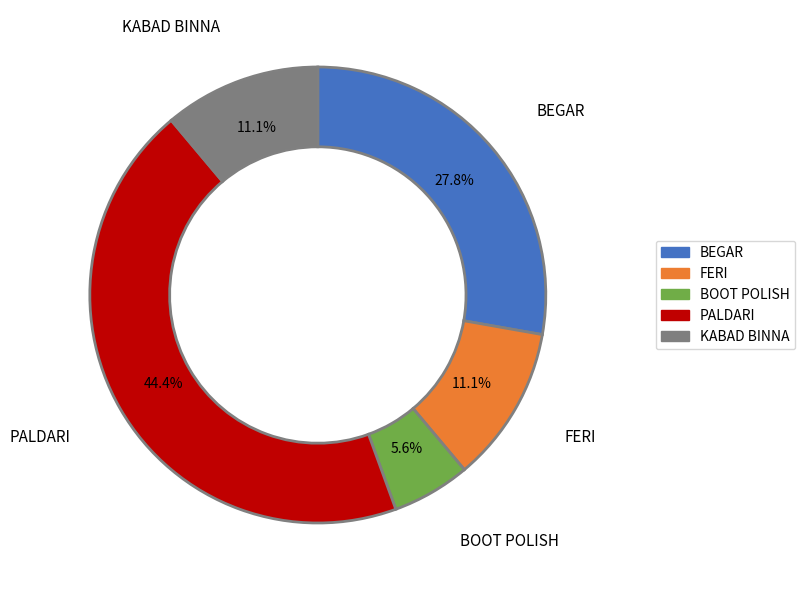

Approximately how many times larger is the value at PALDARI compared to FERI?

4.0